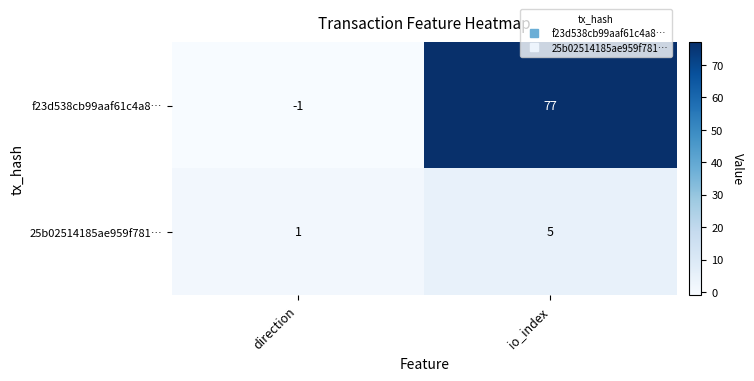

At how many categories does at least one series exceed 7?

1